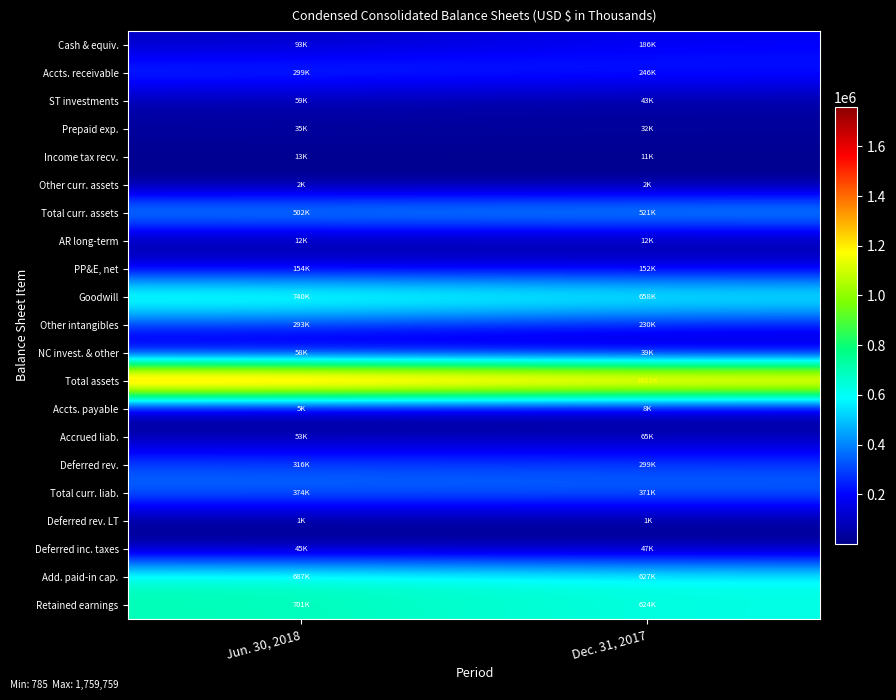

How many categories are shown in the chart?

2